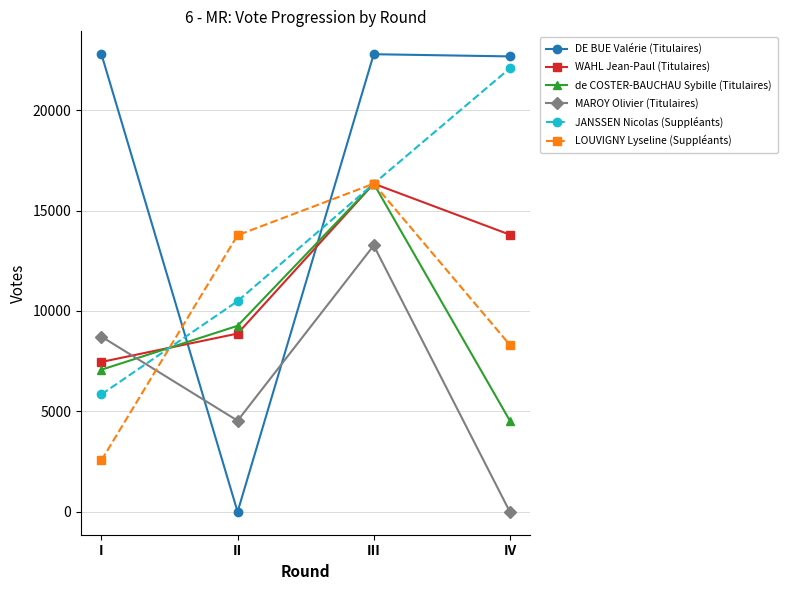

At which label is WAHL Jean-Paul (Titulaires) closest to 11899?

IV